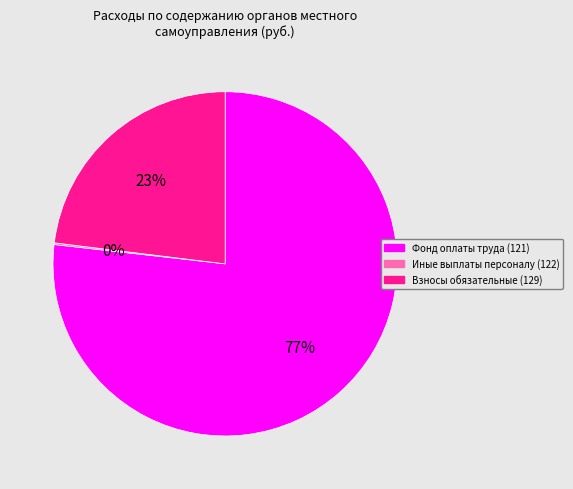

What is the ratio of the value at Фонд оплаты труда (121) to the value at Взносы обязательные (129)?

3.3